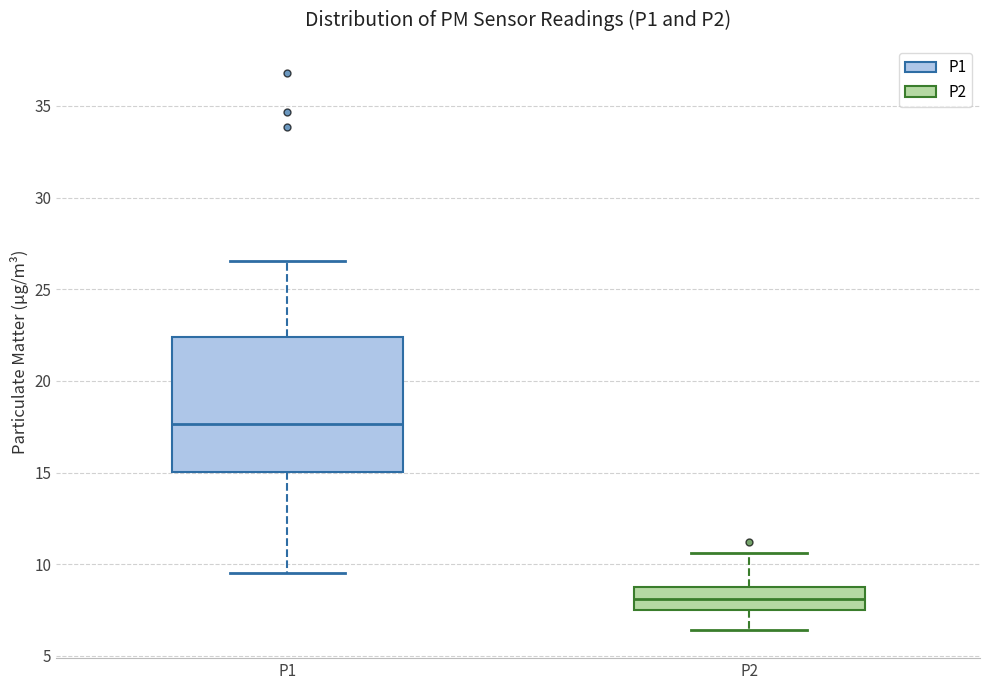

Where does the median line of the box for P1 sit on the y-axis? The values are not printed on the chart, so give them approximately, as read against the axis.

17.5